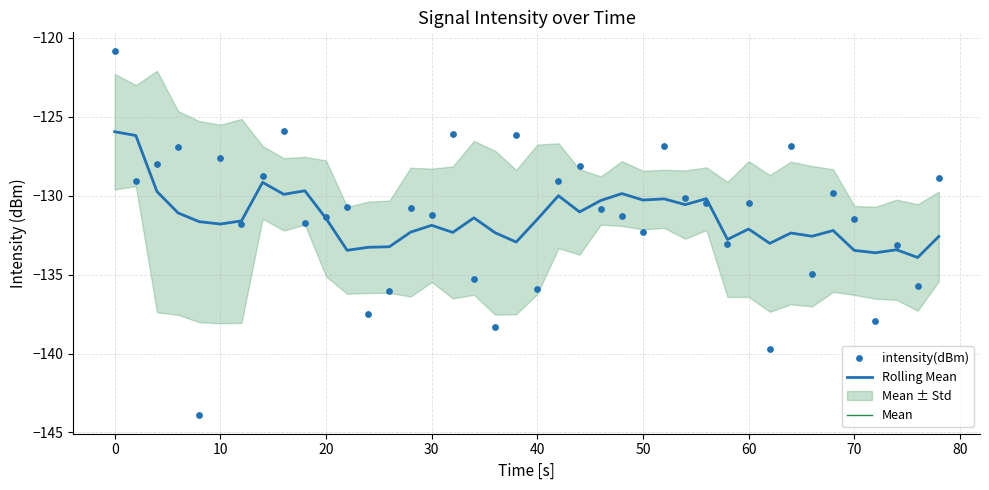

Which series has the largest total across all categories?

intensity(dBm)